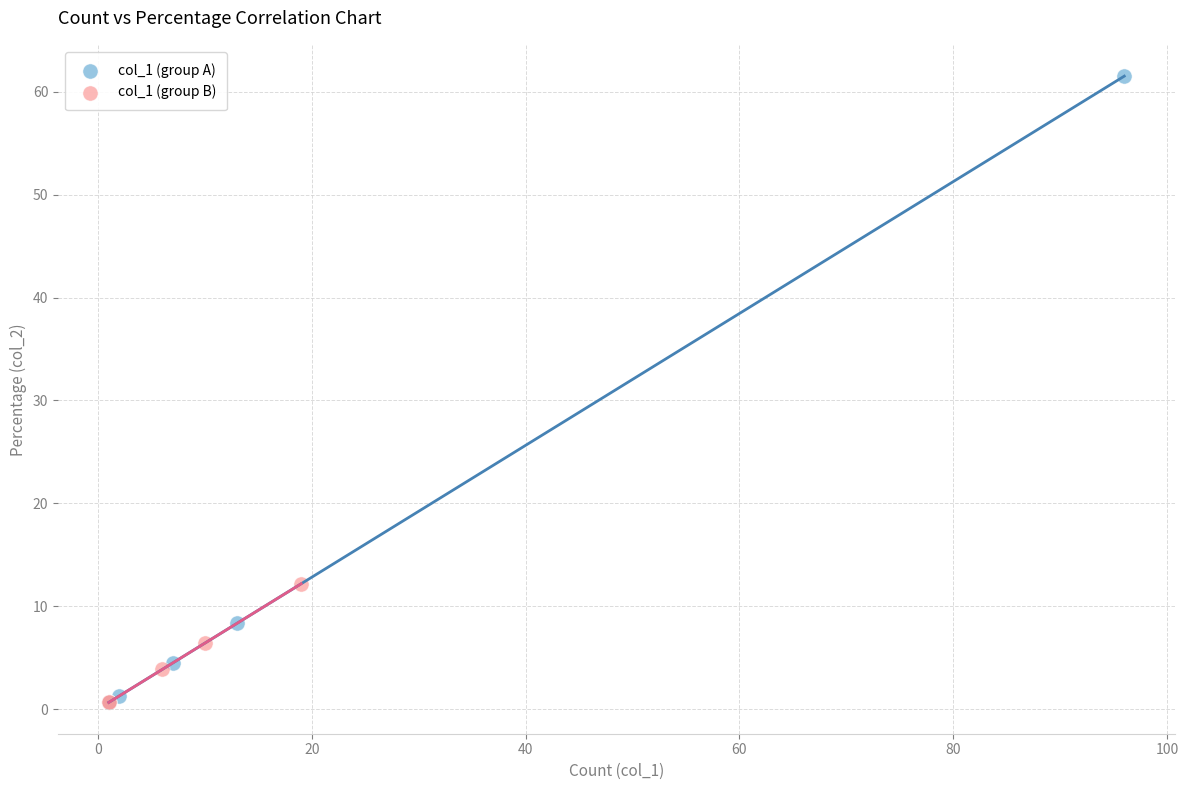

Which series has the largest Y range (max minus min)?

col_1 (group A)